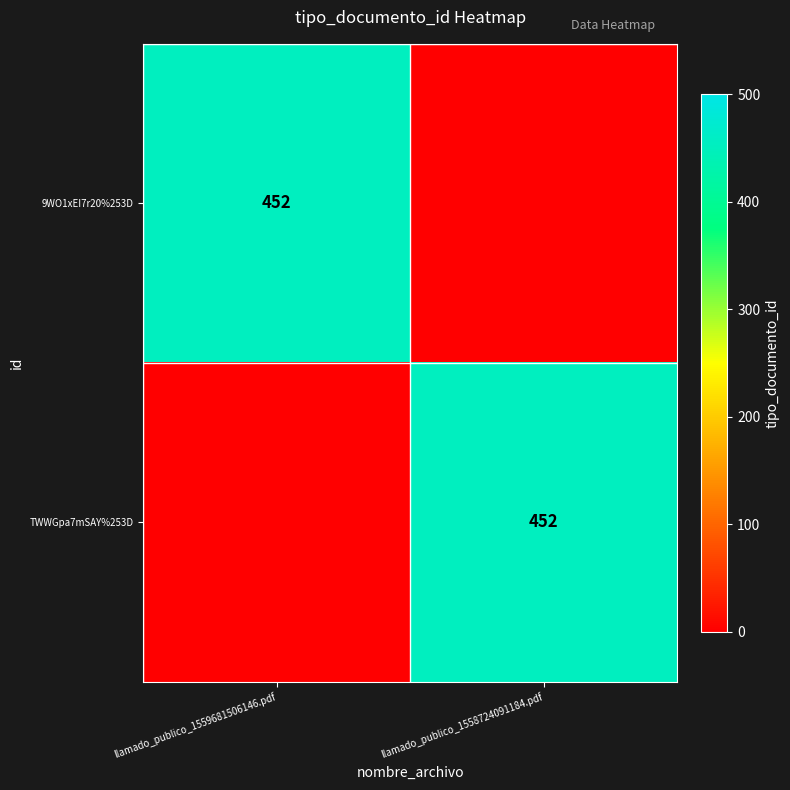

The 9WO1xEI7r20%253D series shows 771 at llamado_publico_1559681506146.pdf. True or false?

False